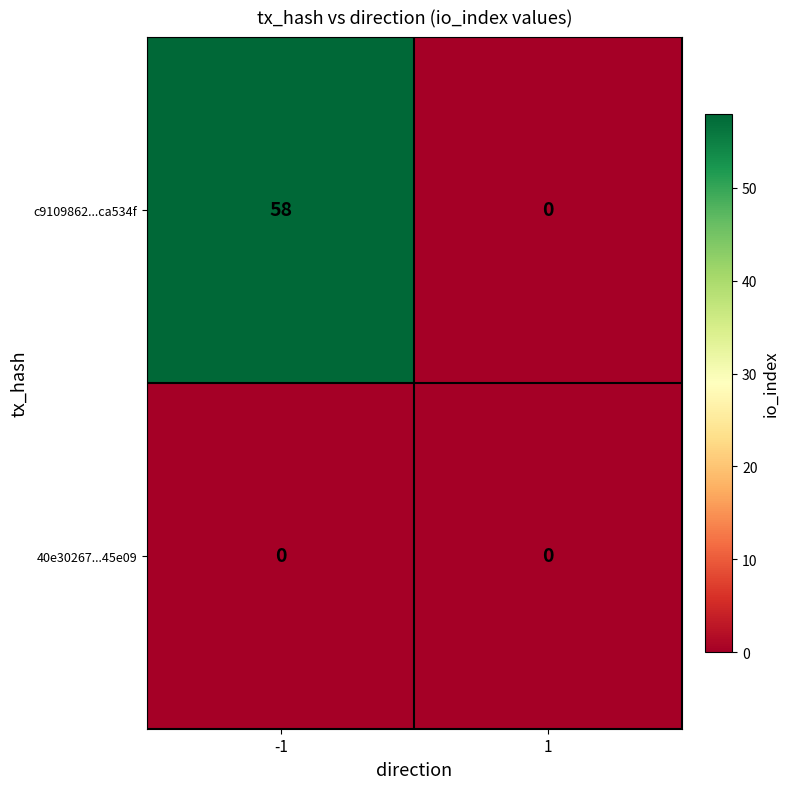

Which series changed the most between -1 and 1?

c9109862...ca534f